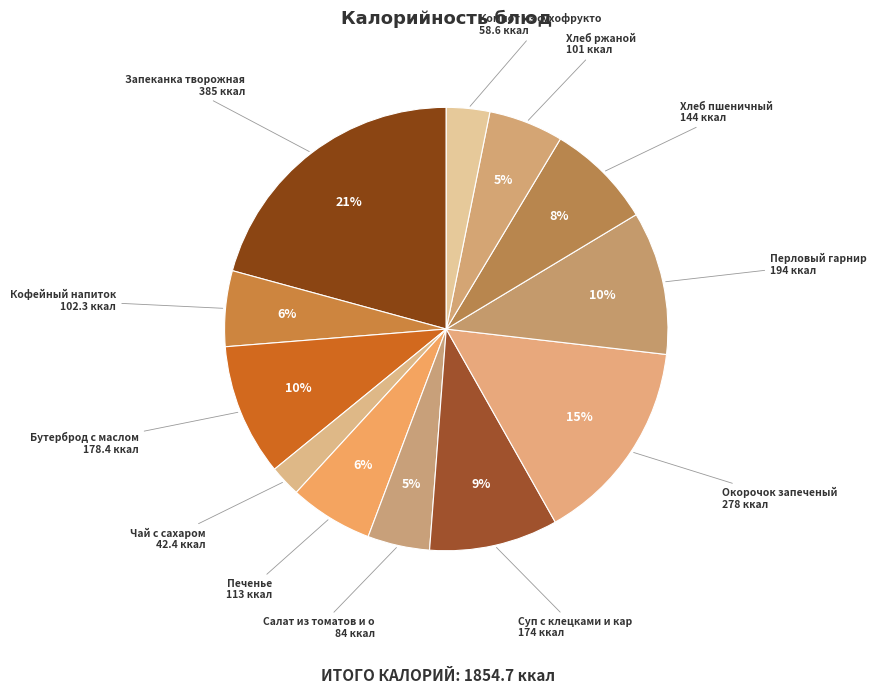

Which category has the smallest portion of the pie?

Чай с сахаром